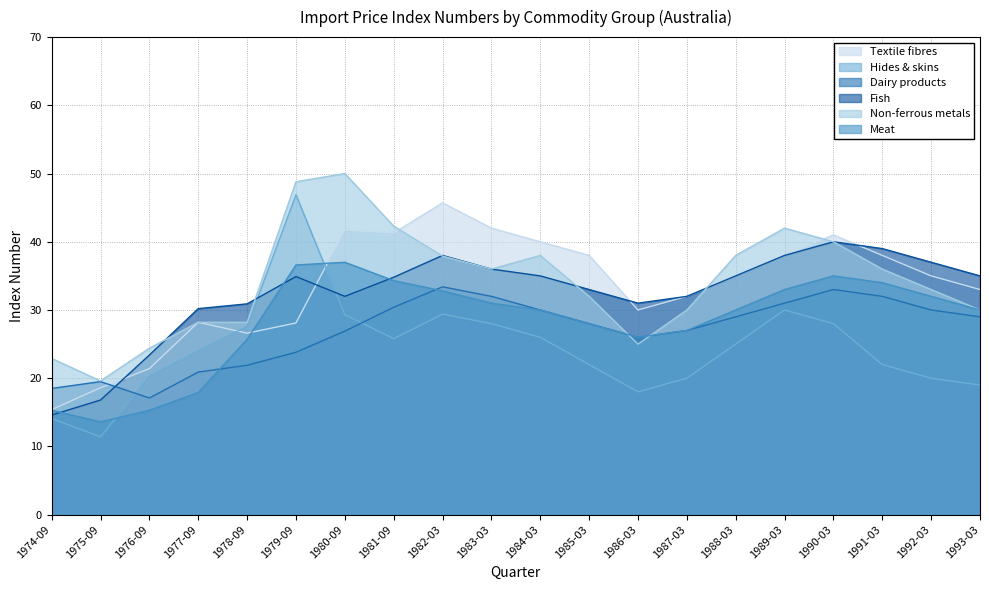

Rank the categories by Non-ferrous metals value from lowest to highest.

1975-09, 1974-09, 1976-09, 1986-03, 1977-09, 1978-09, 1987-03, 1993-03, 1985-03, 1992-03, 1983-03, 1991-03, 1982-03, 1984-03, 1988-03, 1990-03, 1989-03, 1981-09, 1979-09, 1980-09